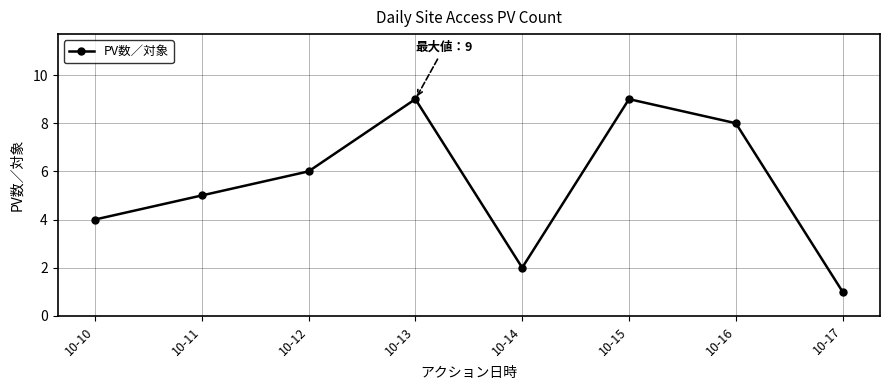

The value at 10-14 is 2. True or false?

True